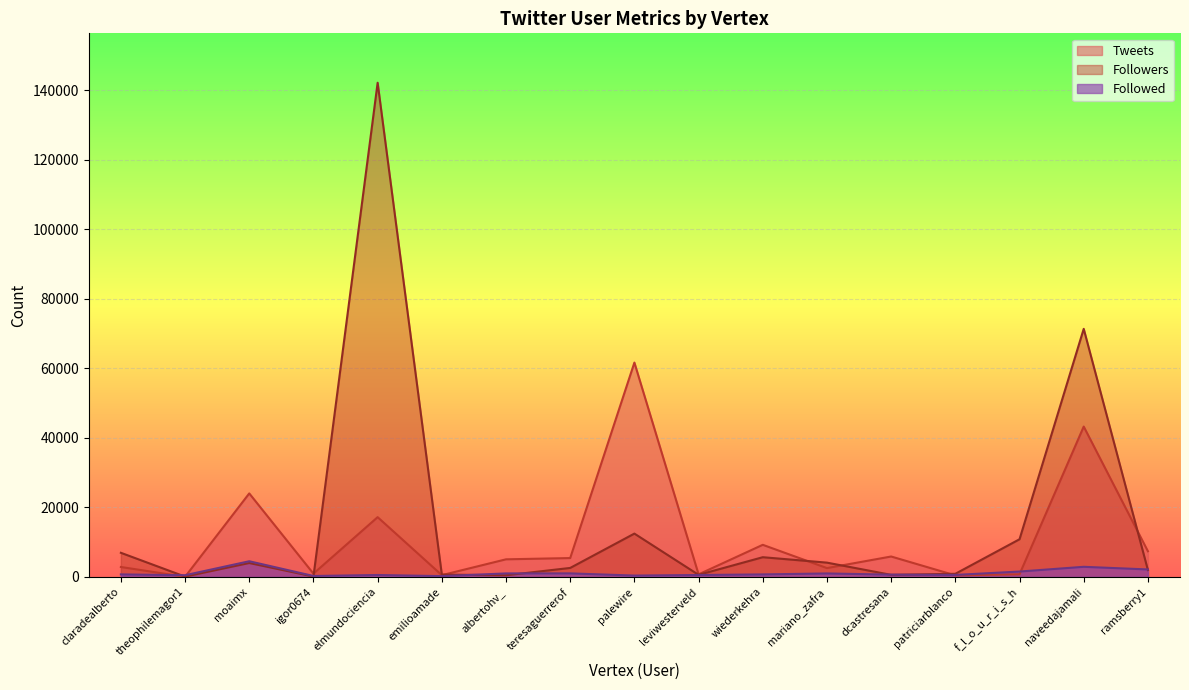

At how many categories does at least one series exceed 31106?

3